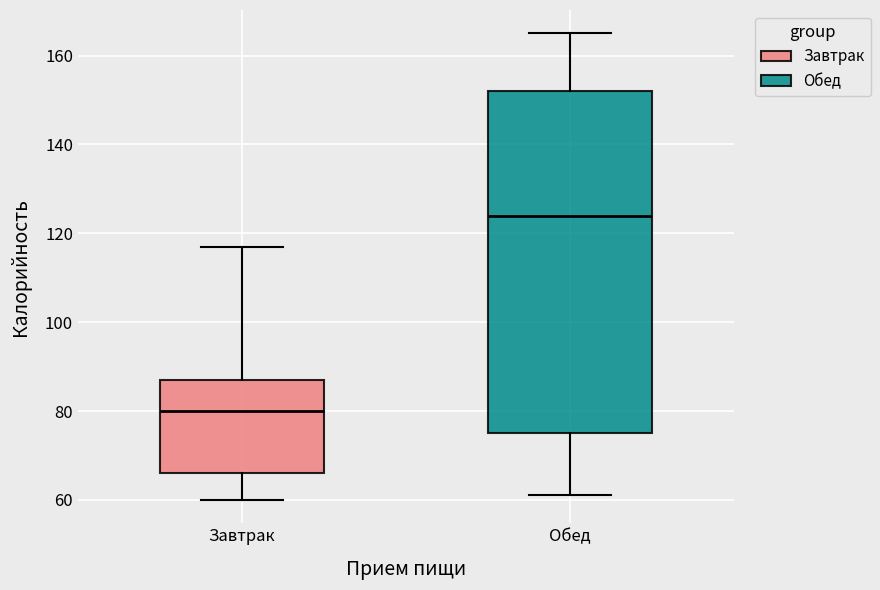

Which box is the tallest, from its lower edge to its upper edge?

Обед